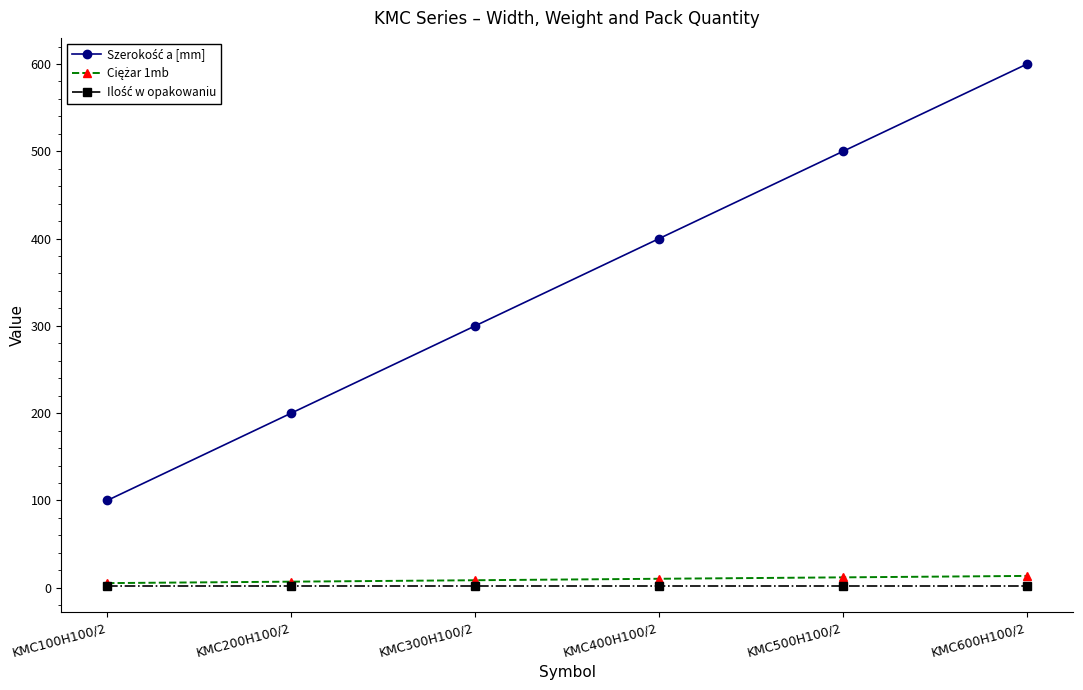

At which category is the sum across all series the highest?

KMC600H100/2